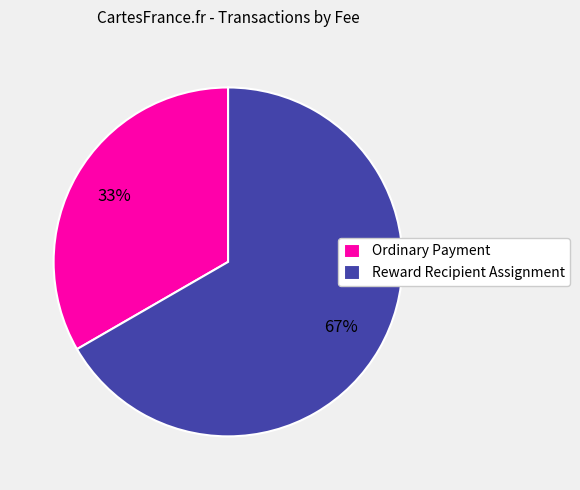

True or false: Ordinary Payment accounts for 33% of the total.

True